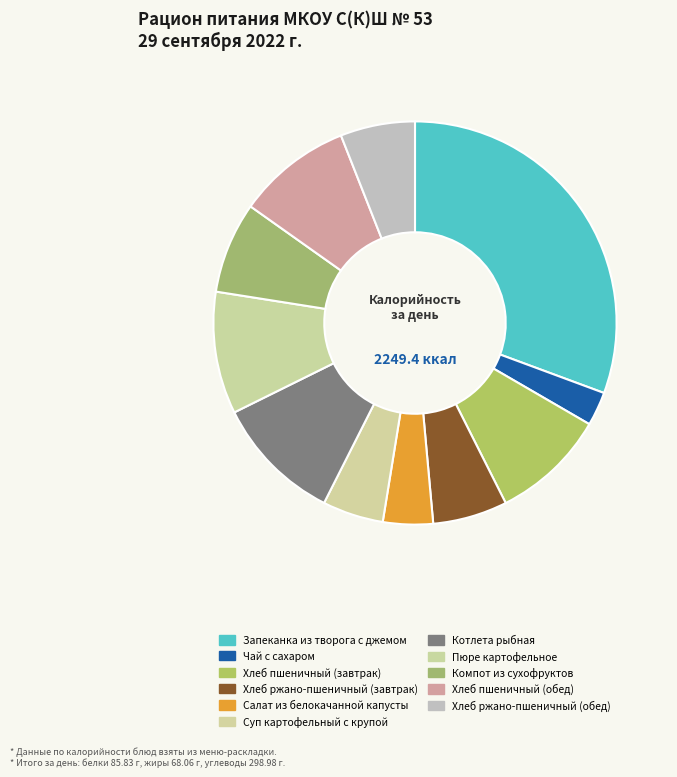

How many slices are in this pie chart?

11